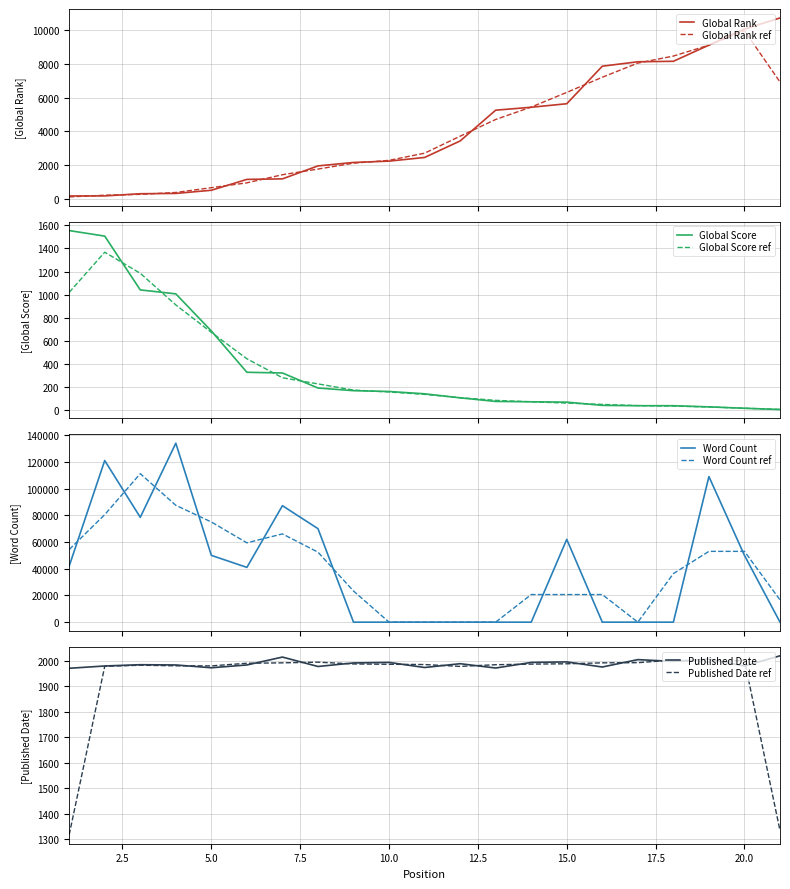

True or false: Global Score and Published Date cross at least once.

False